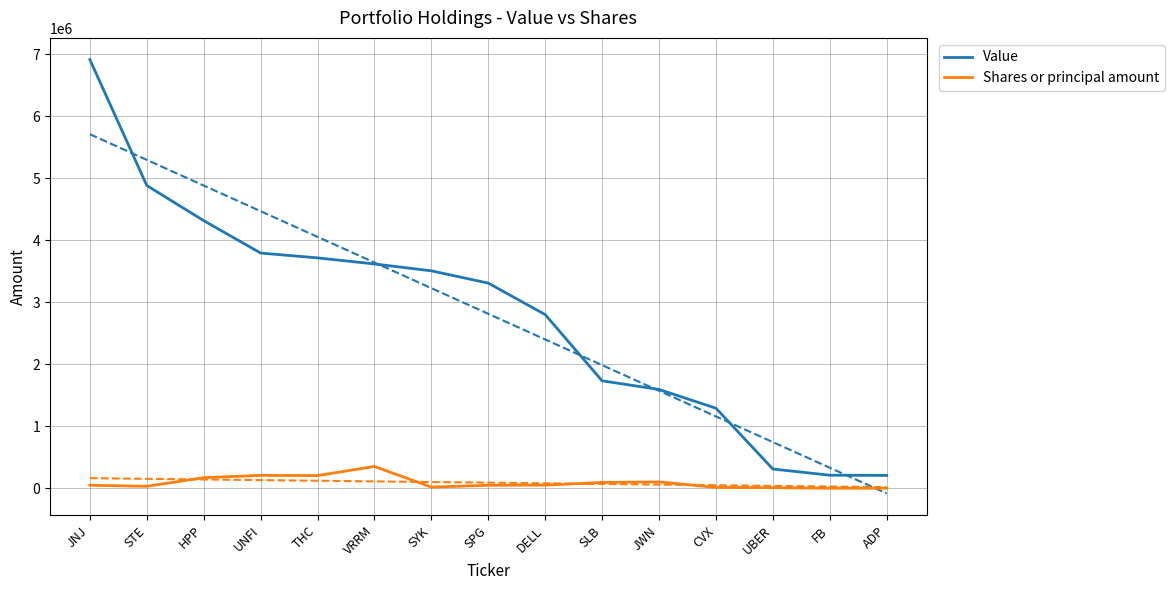

How many data points in Value are less than 3311000?

7